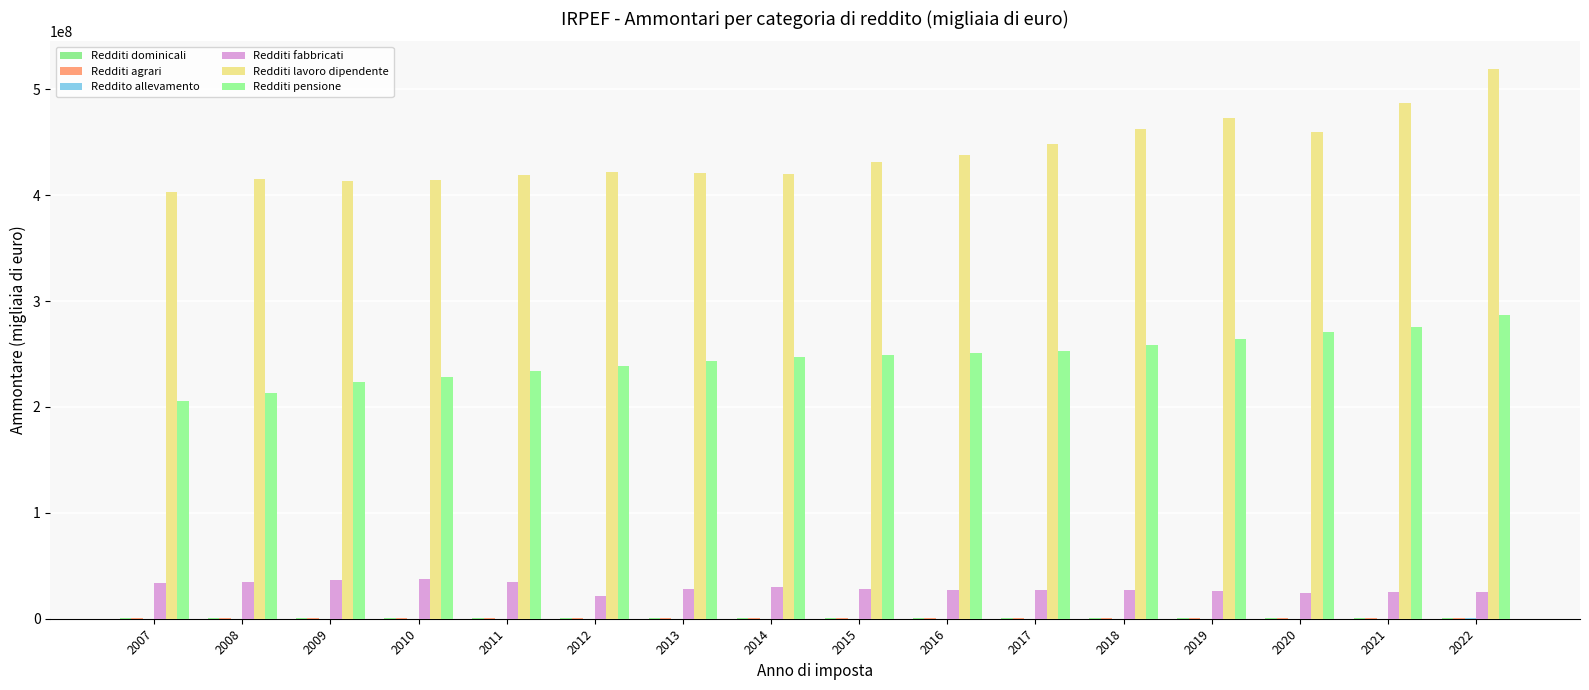

Count the number of categories in the chart.

16